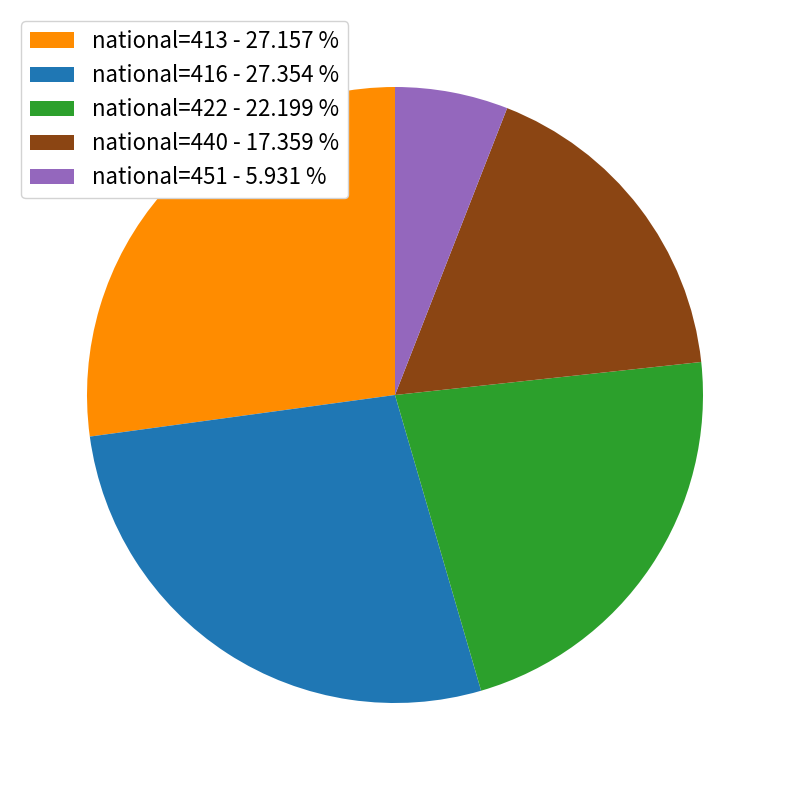

Do national=440 - 17.359 % and national=422 - 22.199 % together represent more than half of the pie?

No